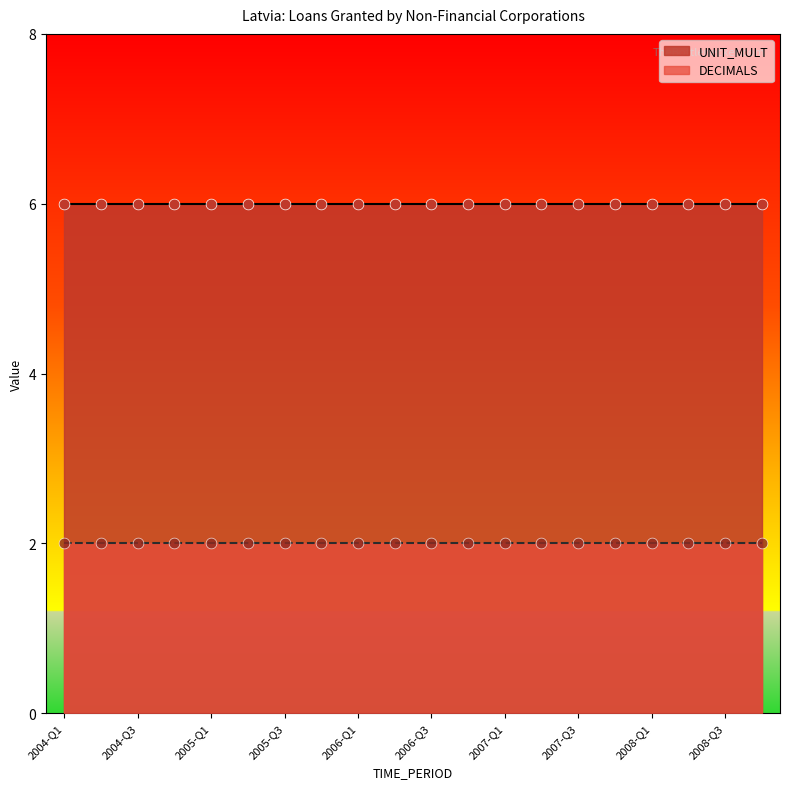

Which series has the largest Y range (max minus min)?

DECIMALS